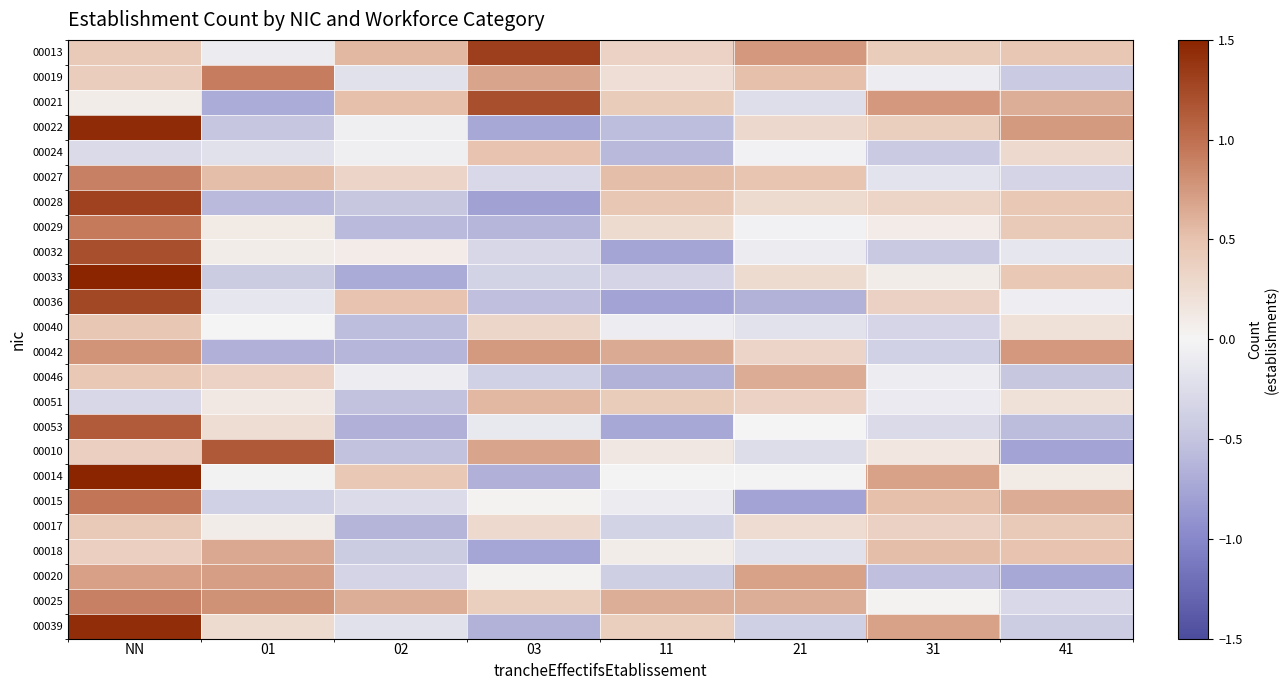

At how many categories does at least one series exceed 0?

8